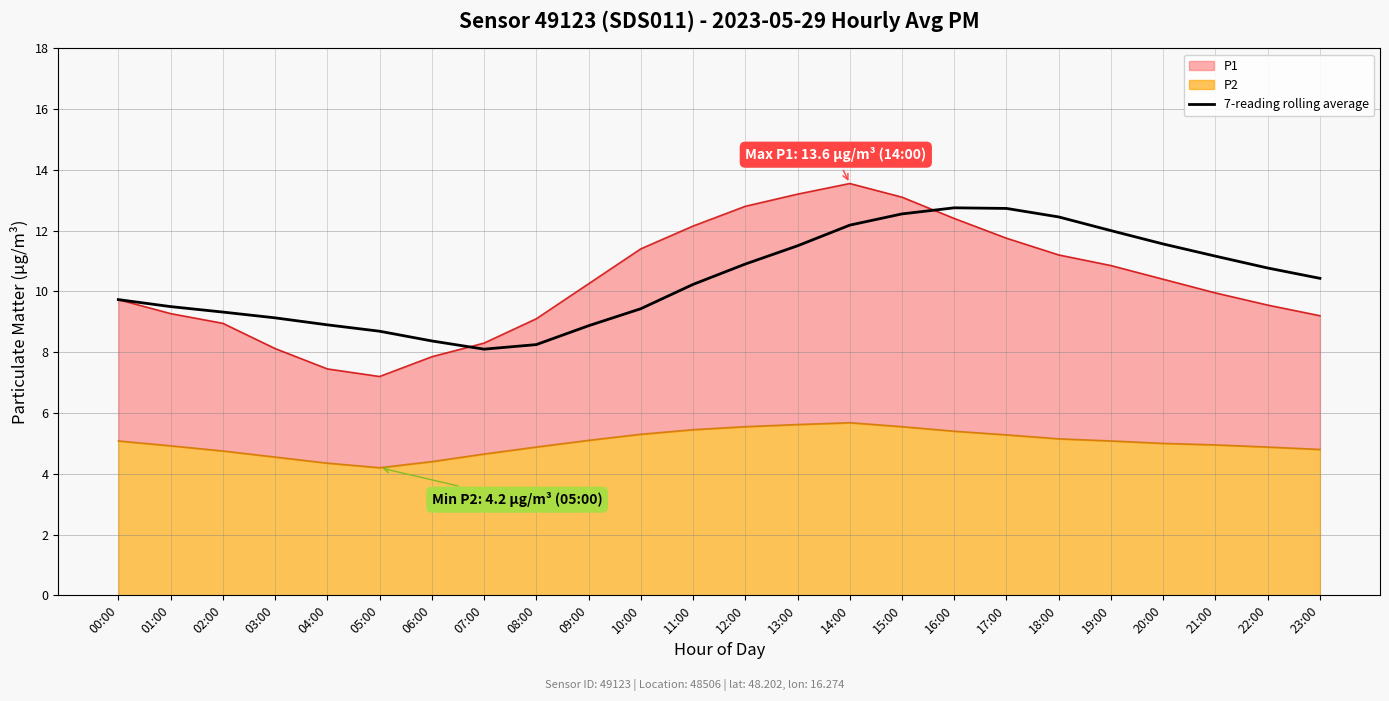

Is it true that the value at 02:00 is 2.0?

False